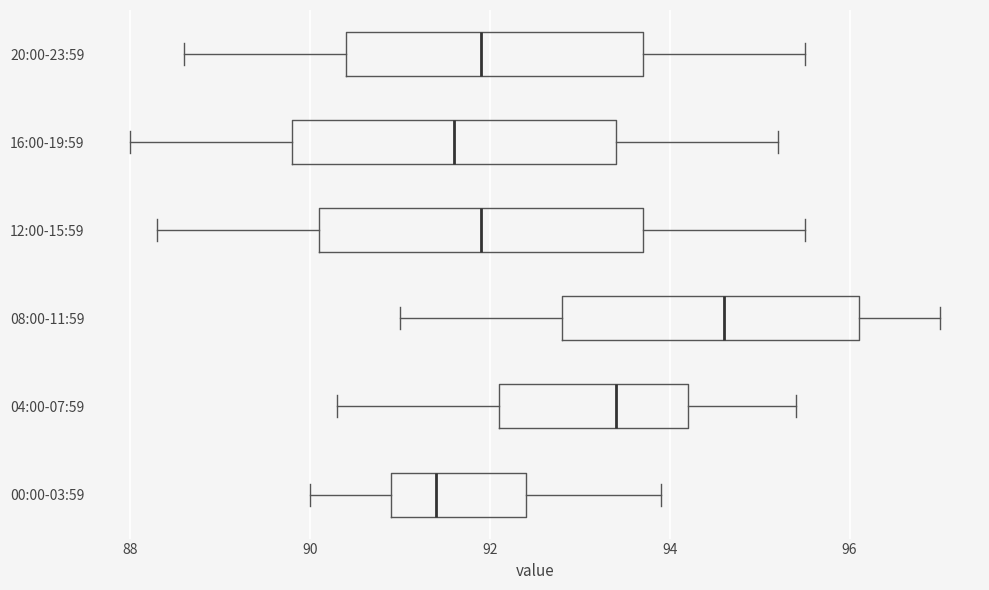

Where does the median line of the box for 16:00-19:59 sit on the x-axis? The values are not printed on the chart, so give them approximately, as read against the axis.

91.6